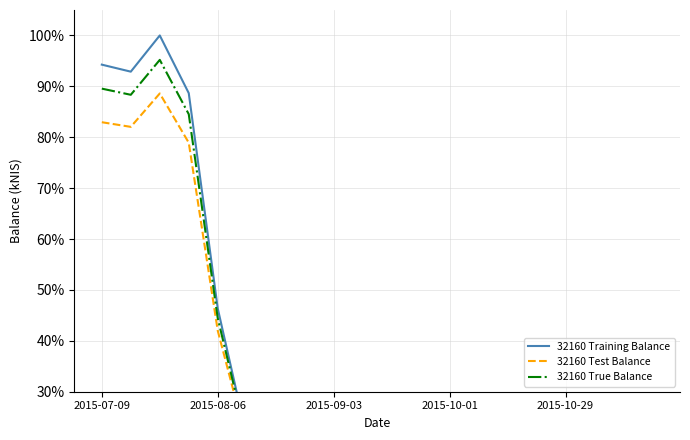

What position from the right is 2015-08-06?

16